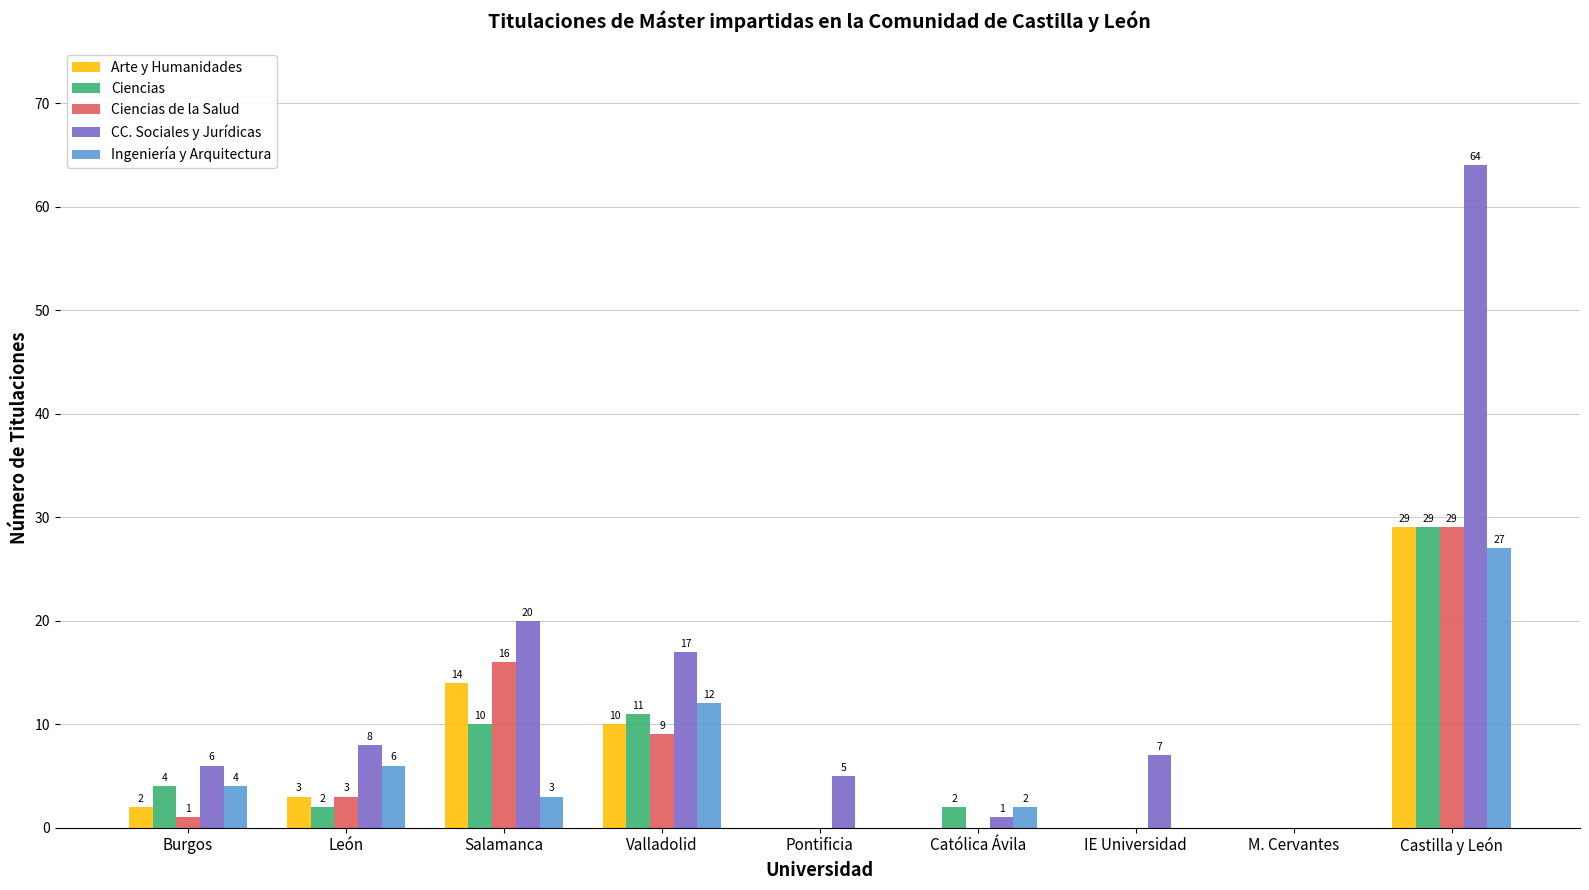

Between Salamanca and Castilla y León, which series saw the biggest shift?

CC. Sociales y Jurídicas